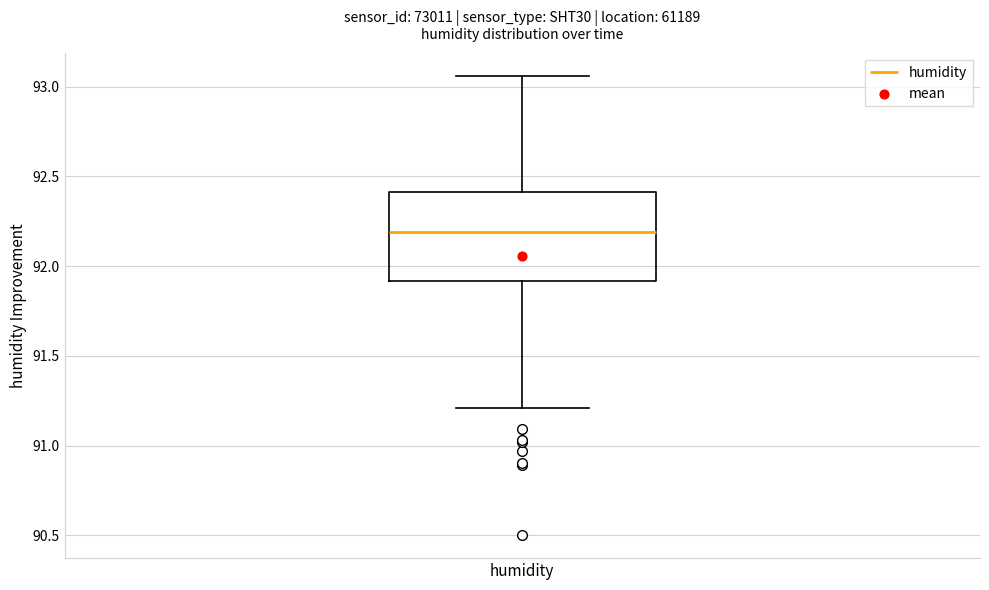

Where is the upper edge of the box for humidity on the y-axis? The values are not printed on the chart, so give them approximately, as read against the axis.

92.40